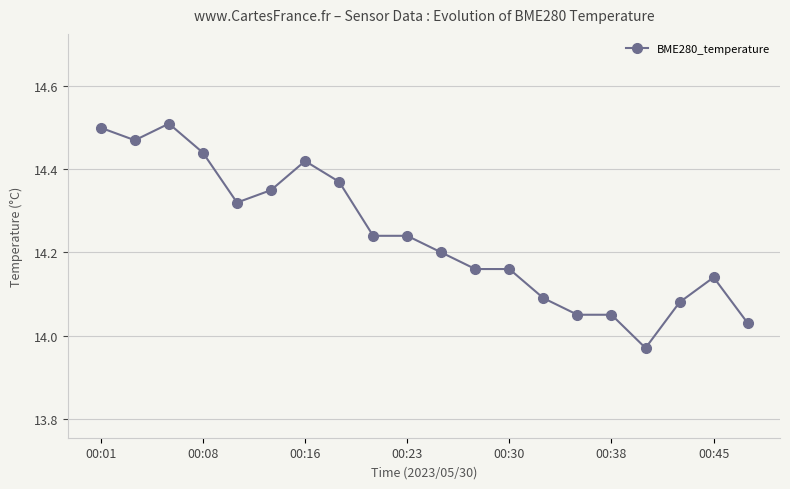

True or false: the data has more than 0 interior local peaks.

True